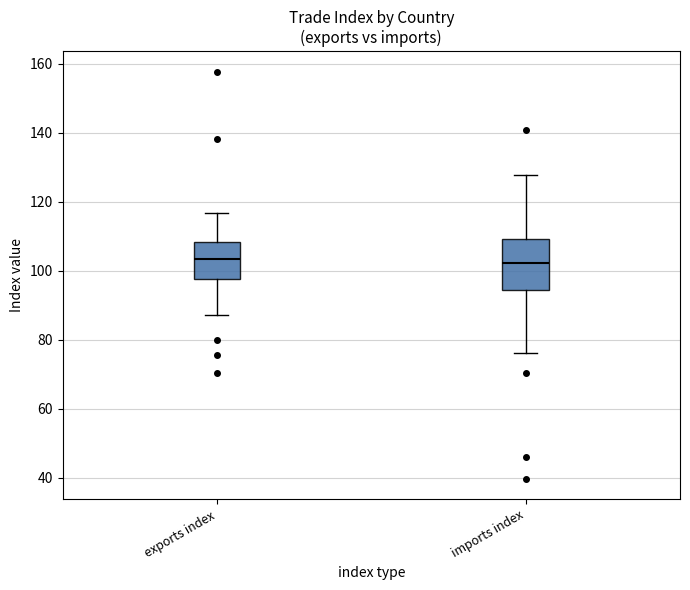

Reading left to right, read every box against the y-axis: the position of its median line, the range the box covers, and the ends of its whiskers. The values are not printed on the chart, so give them approximately, as read against the axis.

exports index: median 104, box 98 to 108, whiskers 88 to 116
imports index: median 102, box 94 to 110, whiskers 76 to 128